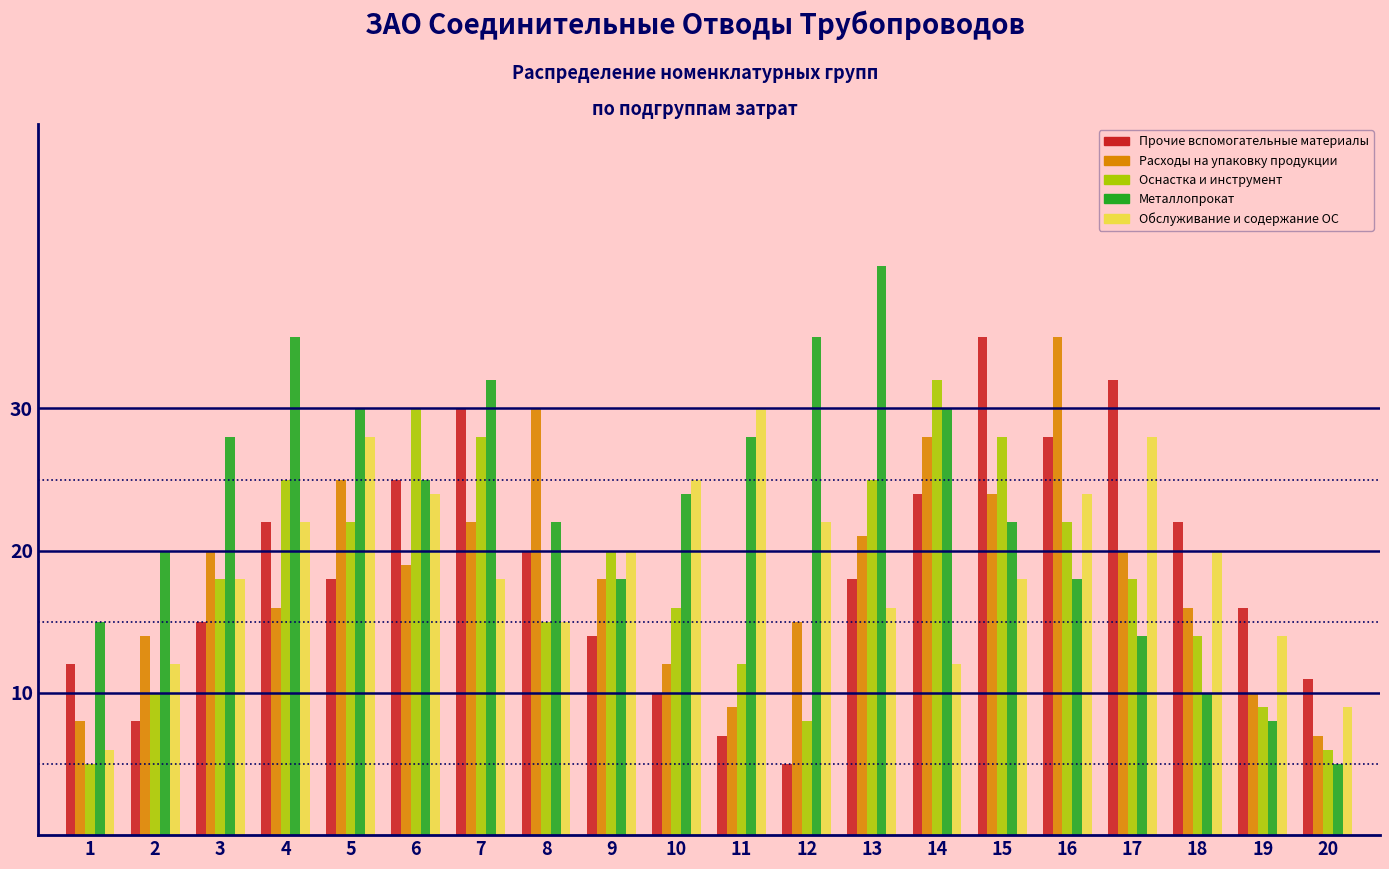

What is the difference between the second highest and minimum values in the Прочие вспомогательные материалы series?

27